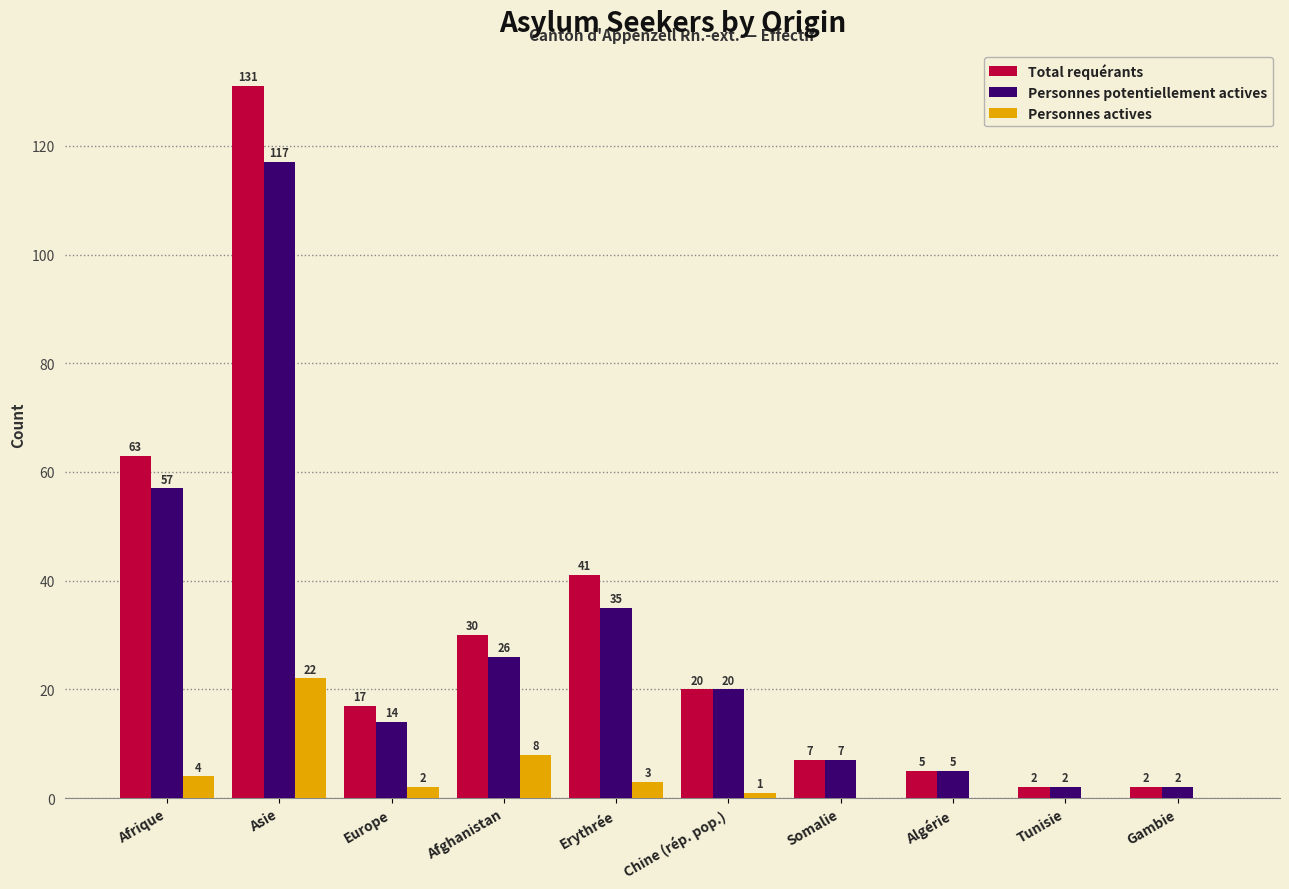

Count the number of categories in the chart.

10